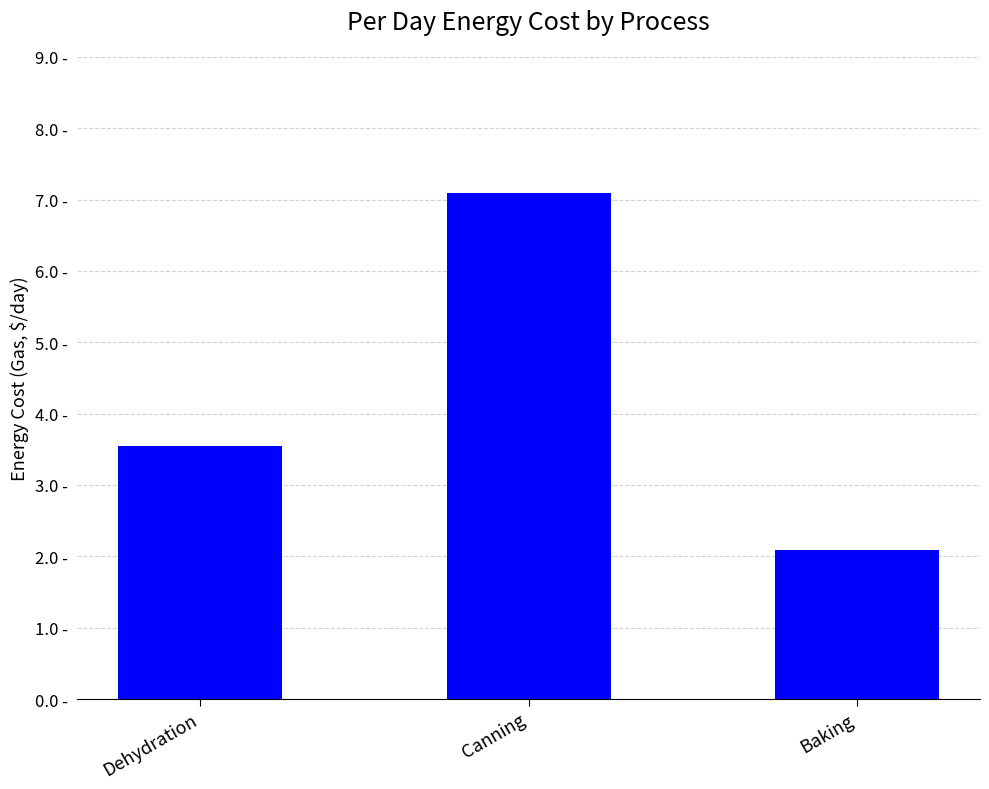

Where does the data first go above 3?

Dehydration